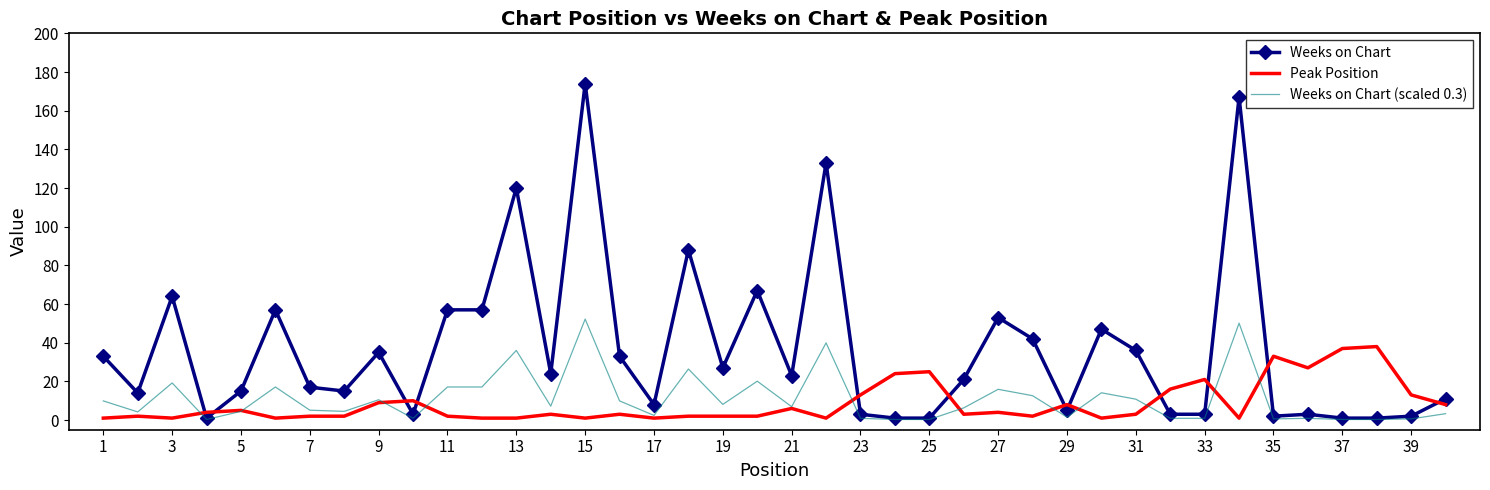

What is the greatest value displayed?

174.0